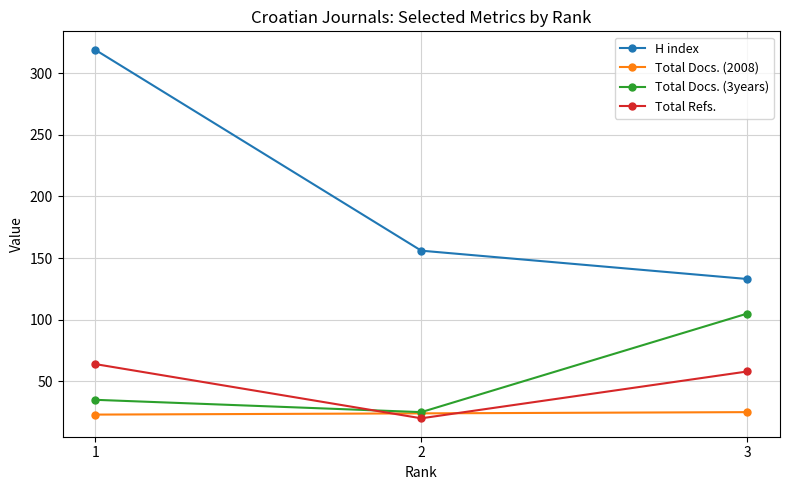

Count the Total Docs. (3years) values in the range 25 to 105.

3